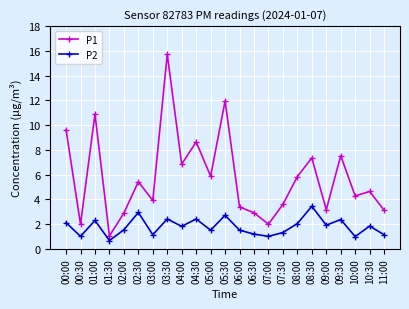

Count the number of data series in this chart.

2